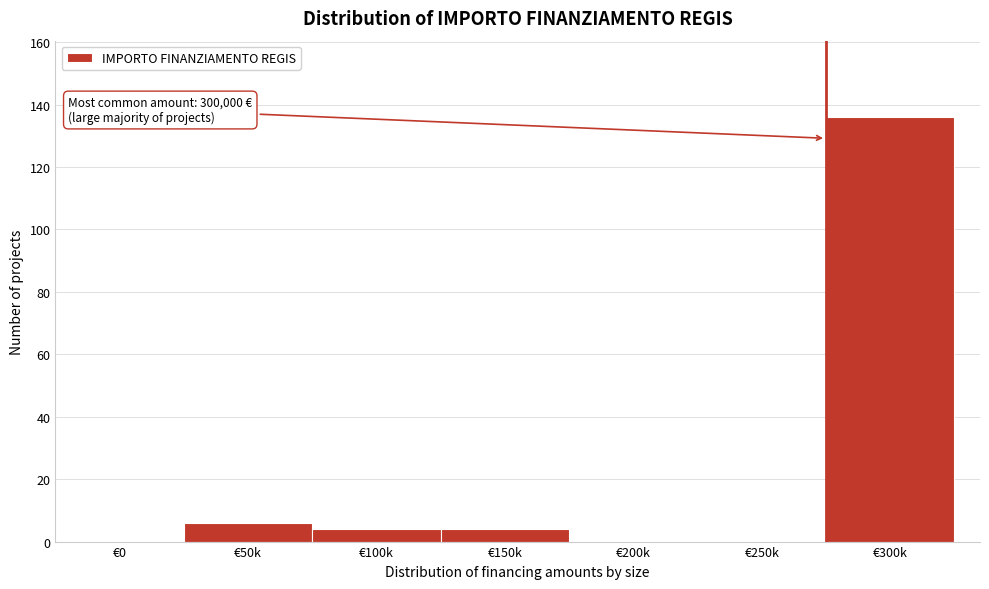

Reading left to right, transcribe all the data shown in this chart.

€0=0	€50k=6	€100k=4	€150k=4	€200k=0	€250k=0	€300k=136